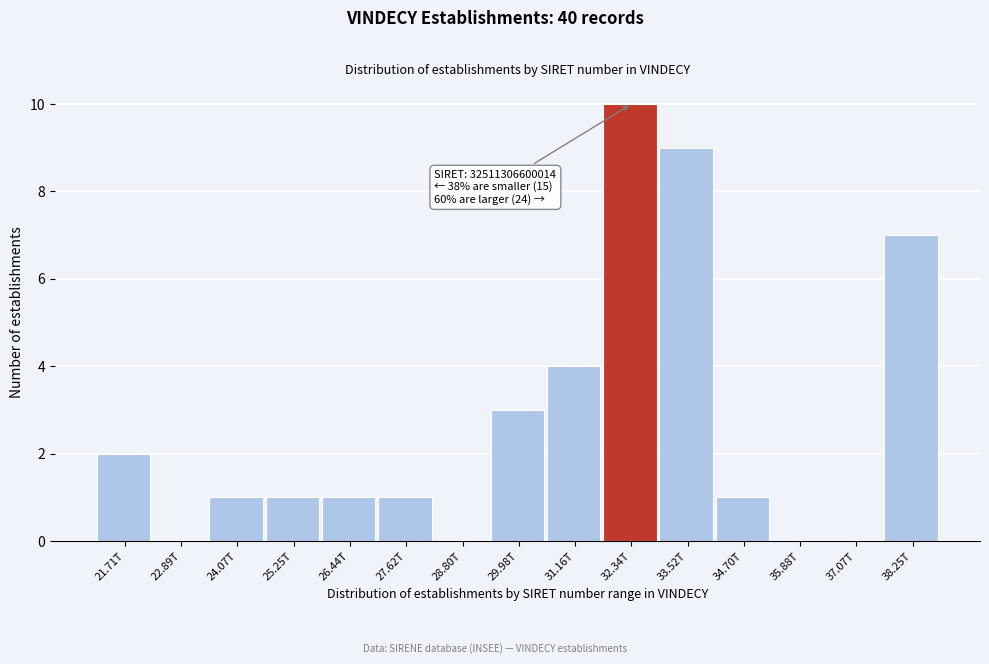

Reading right to left, transcribe all the data shown in this chart.

38.25T=7	37.07T=0	35.88T=0	34.70T=1	33.52T=9	32.34T=10	31.16T=4	29.98T=3	28.80T=0	27.62T=1	26.44T=1	25.25T=1	24.07T=1	22.89T=0	21.71T=2